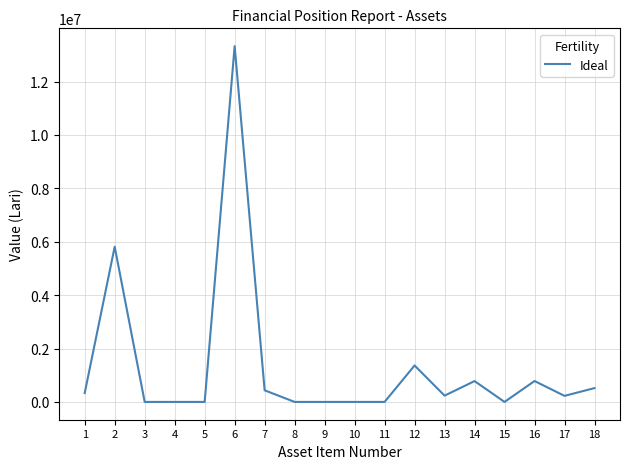

What is the greatest value displayed?

13325956.5